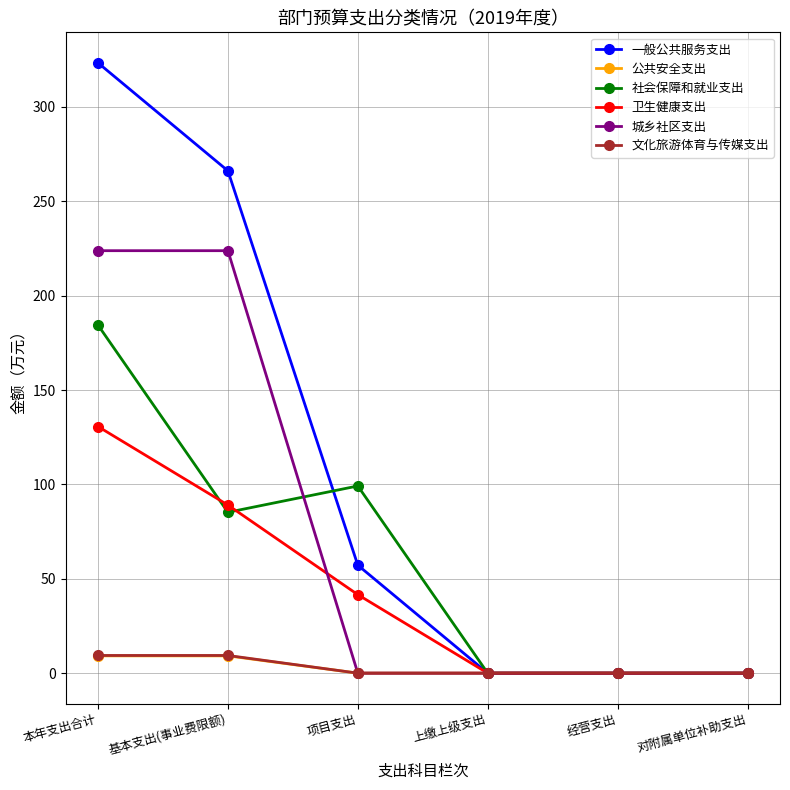

How many data points does each series have?

6